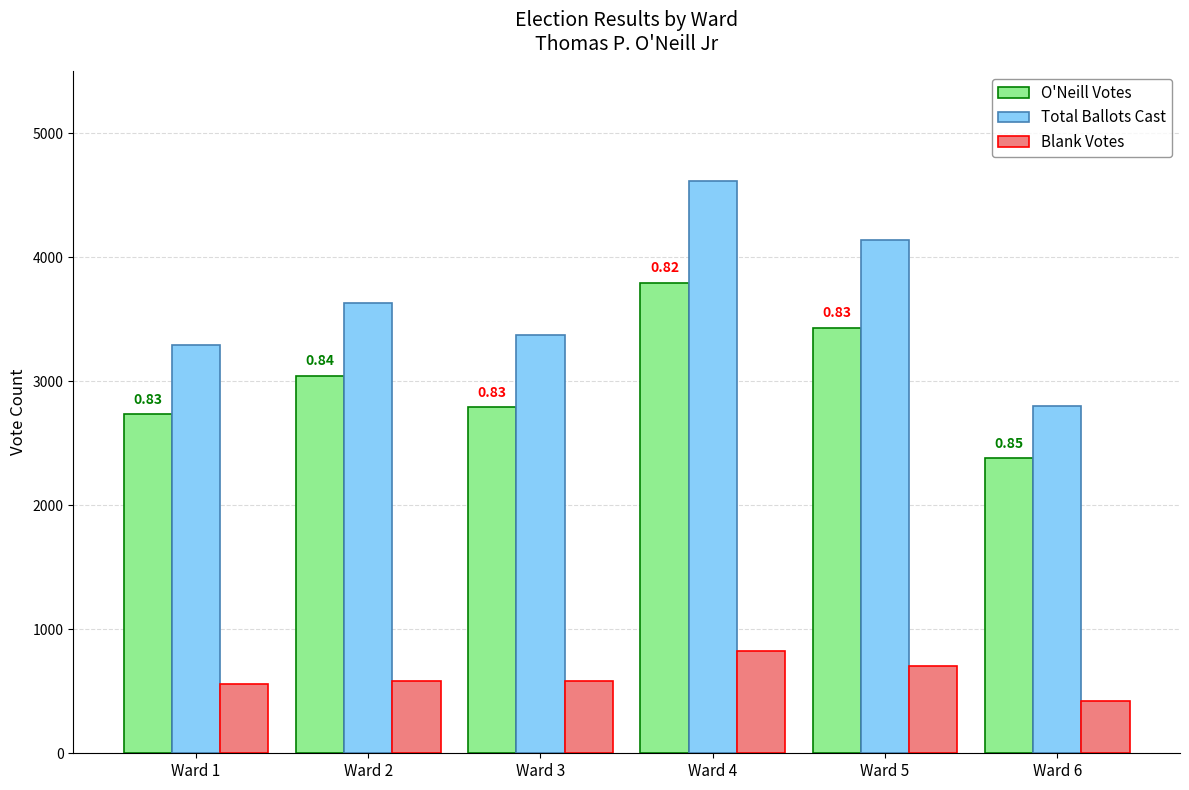

True or false: Total Ballots Cast has a value of 2193 at Ward 5.

False